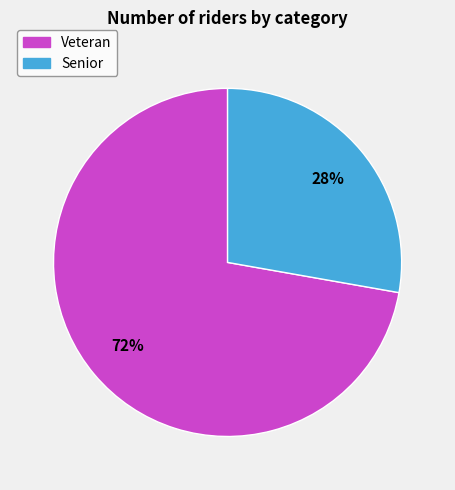

Which category accounts for the majority?

Veteran